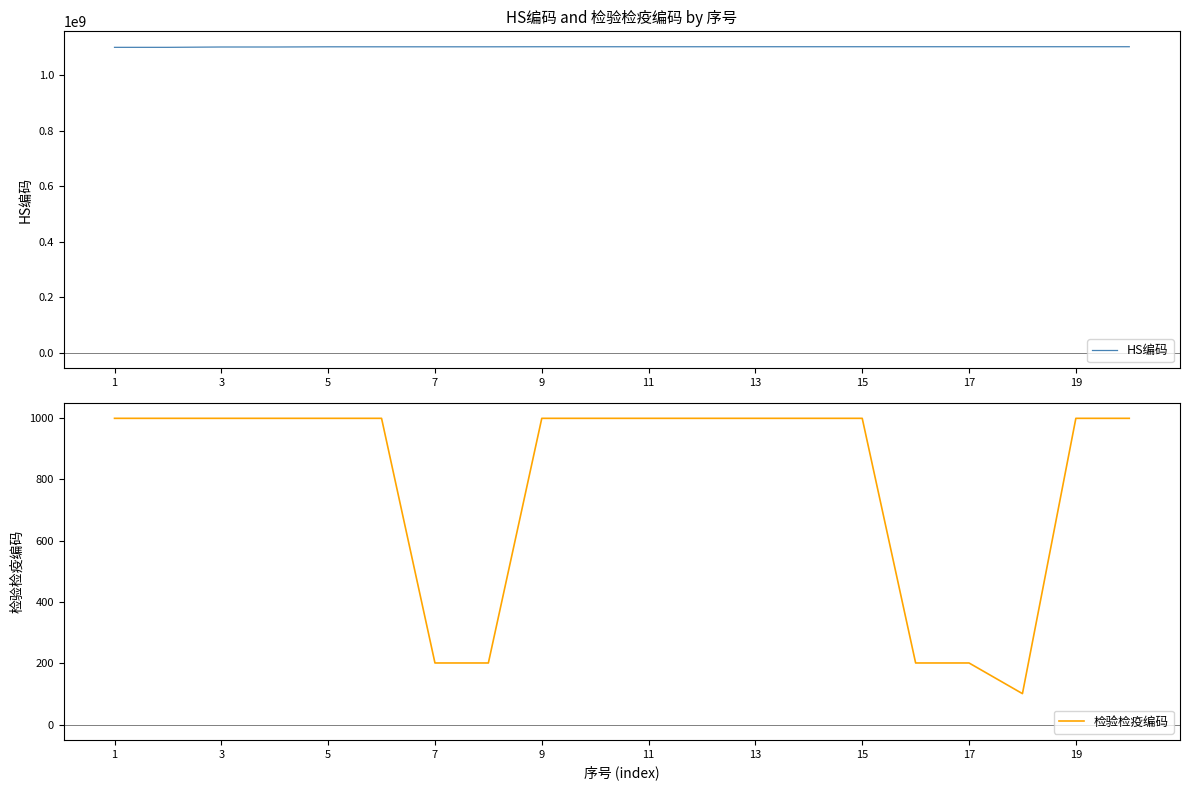

What is the minimum value for 检验检疫编码?

101